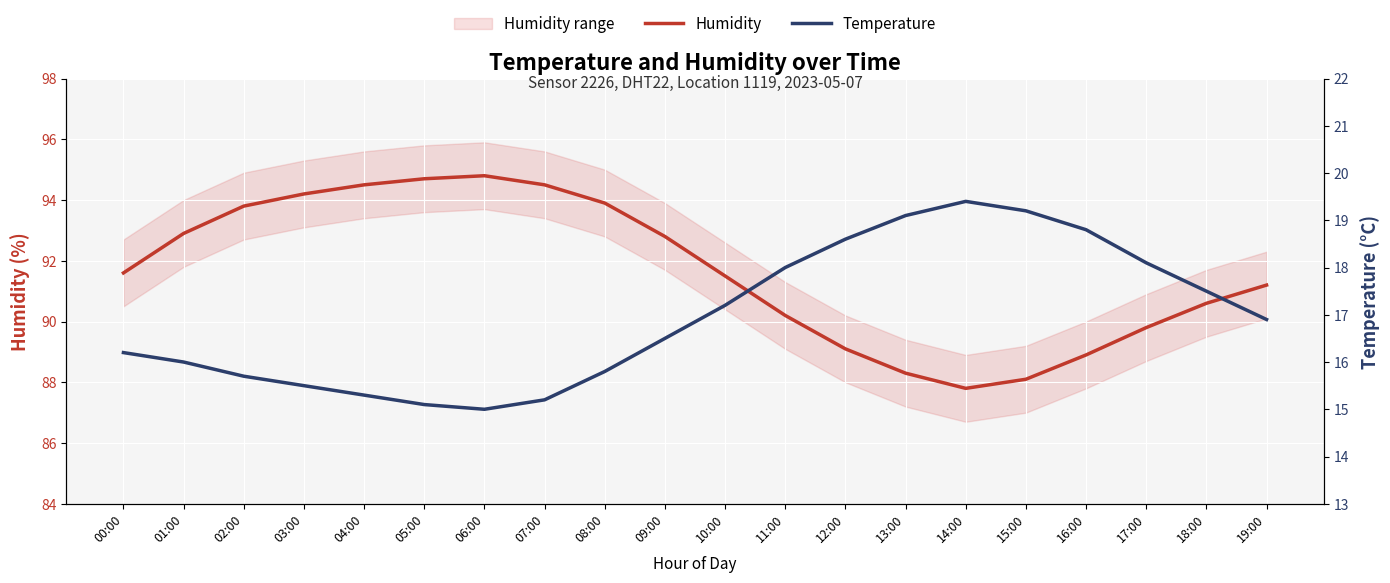

What is the total value across all series at 16:00?

107.7